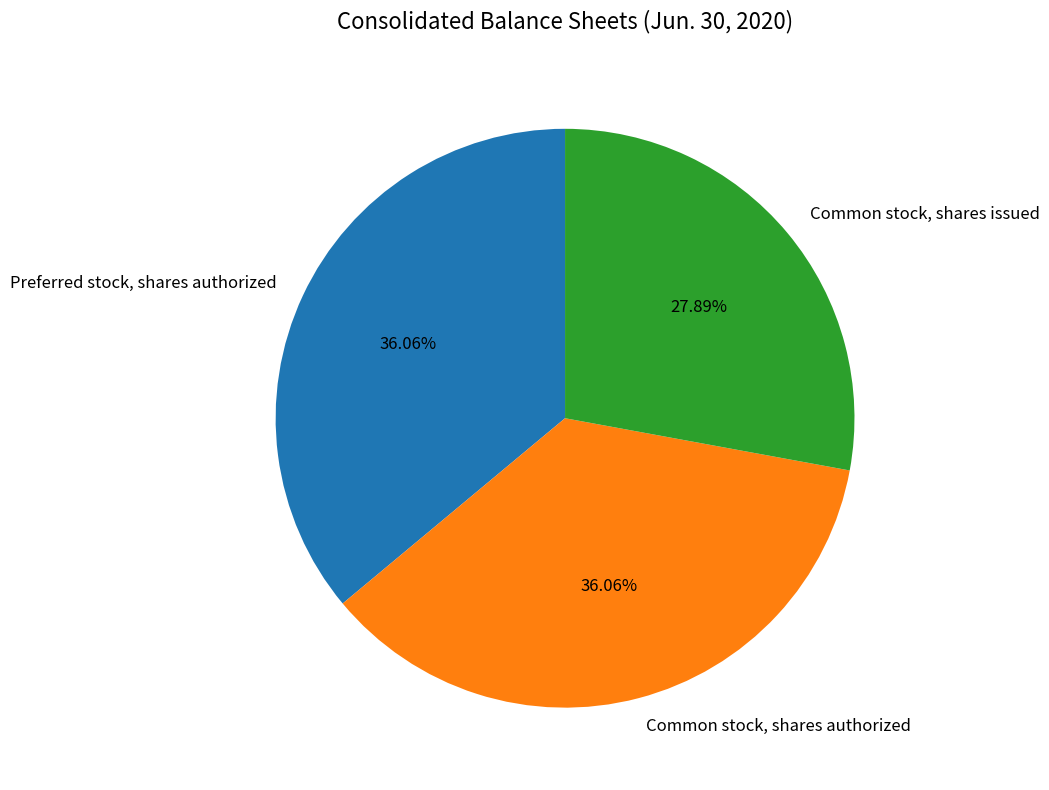

How many segments does this pie chart have?

3